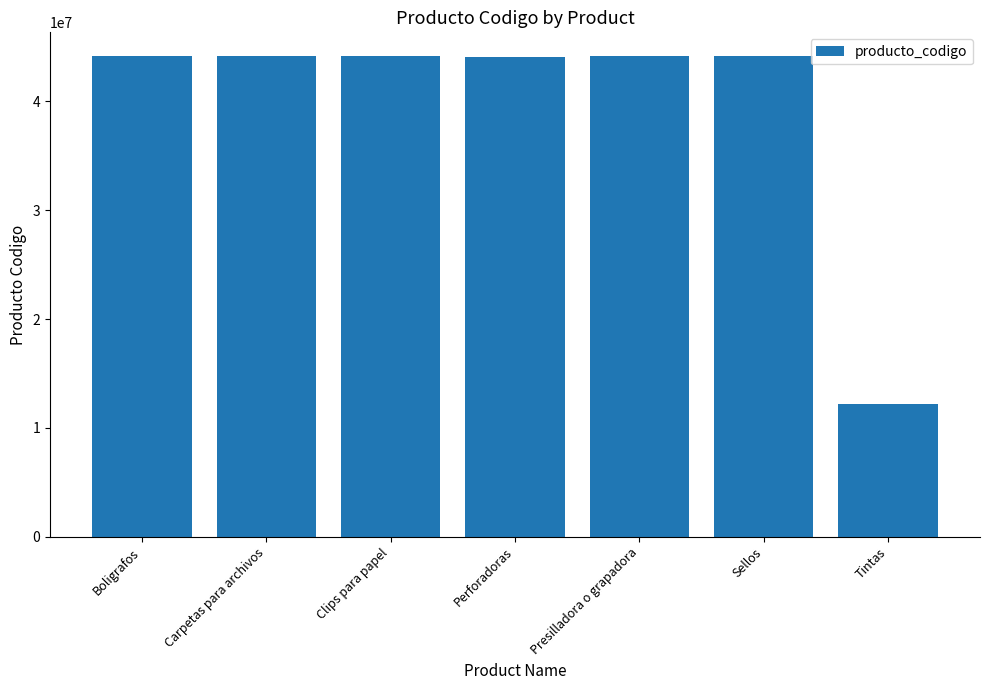

What is the difference between the values at Carpetas para archivos and Boligrafos?

307